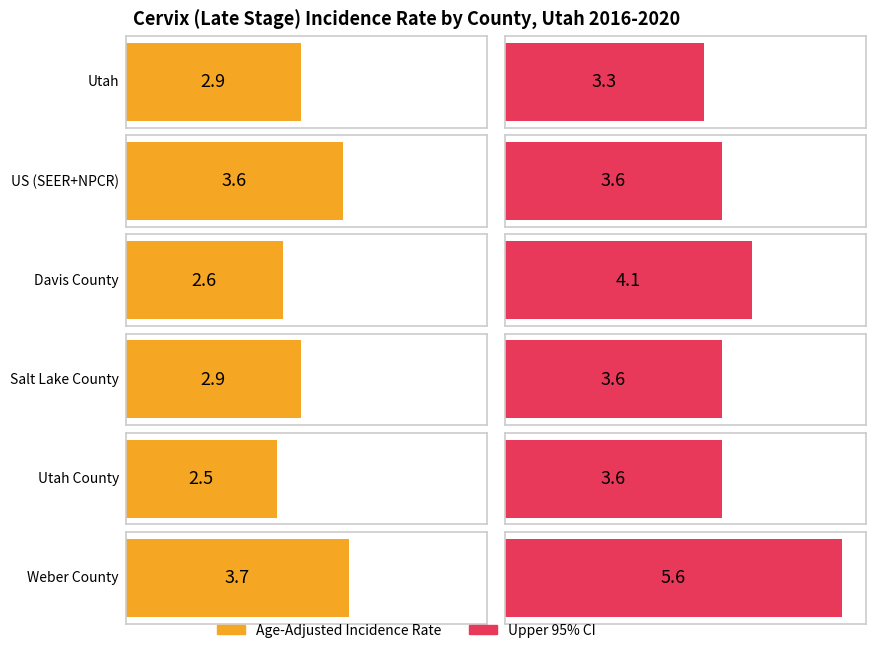

Which series has the largest range (max minus min)?

Upper 95% CI